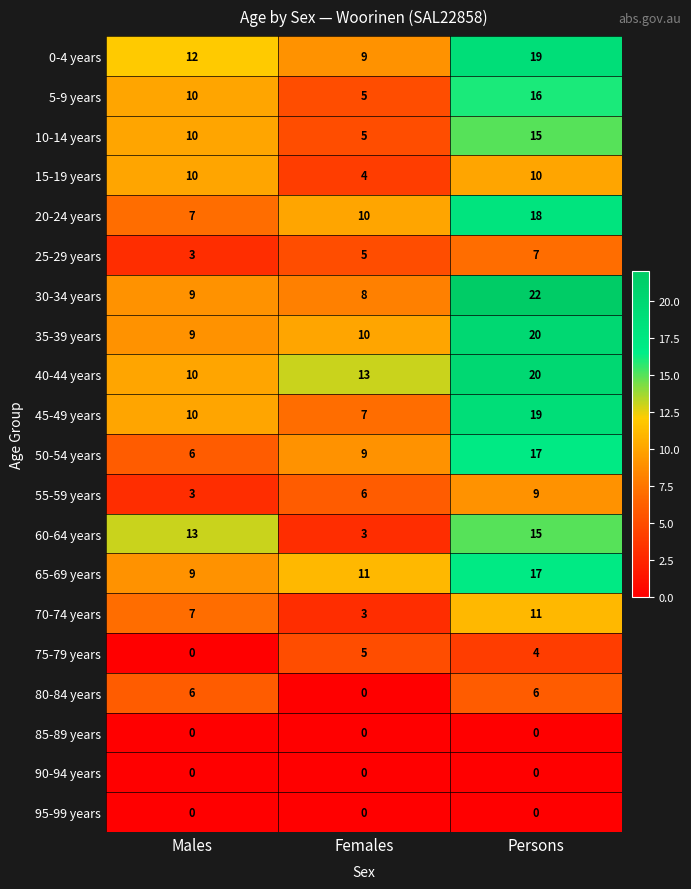

How many 70-74 years values are between 3 and 11?

3